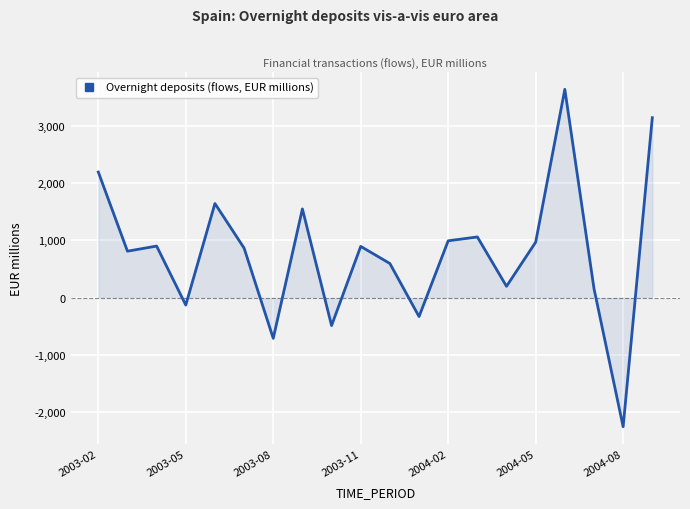

What is the difference between the maximum and minimum values?

5889.0